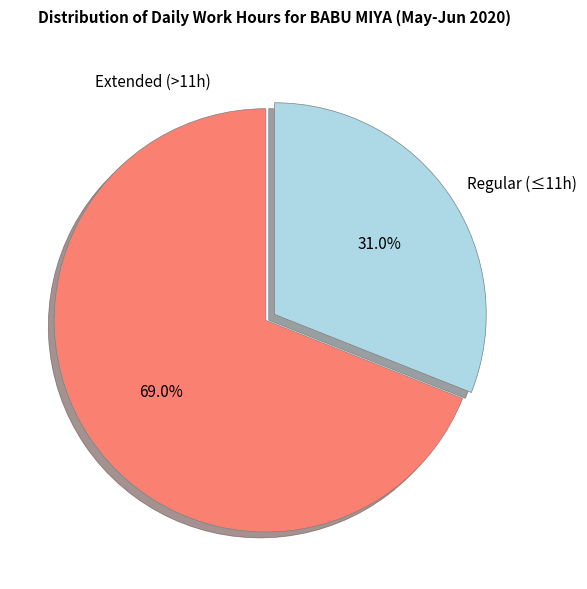

To the nearest percent, what is the difference between the largest and smallest slice percentages?

38%